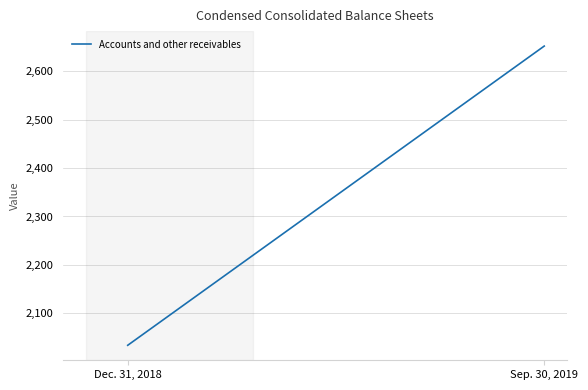

What is the maximum value shown in the chart?

2652